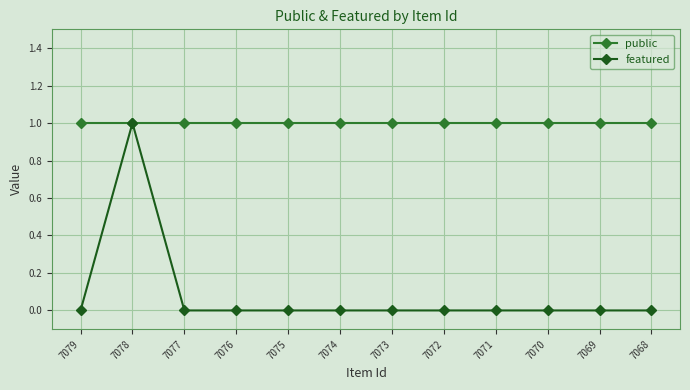

In featured, how many points are higher than both neighbors (excluding endpoints)?

1